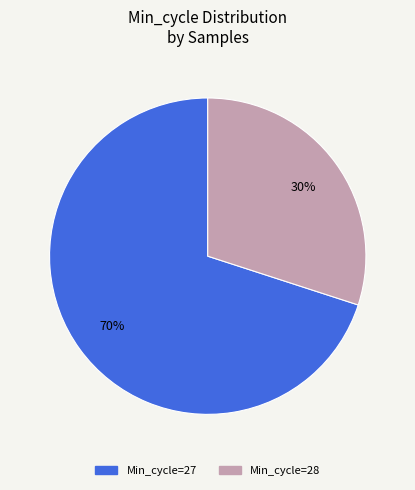

Is it true that Min_cycle=28 is 23% of the pie?

False